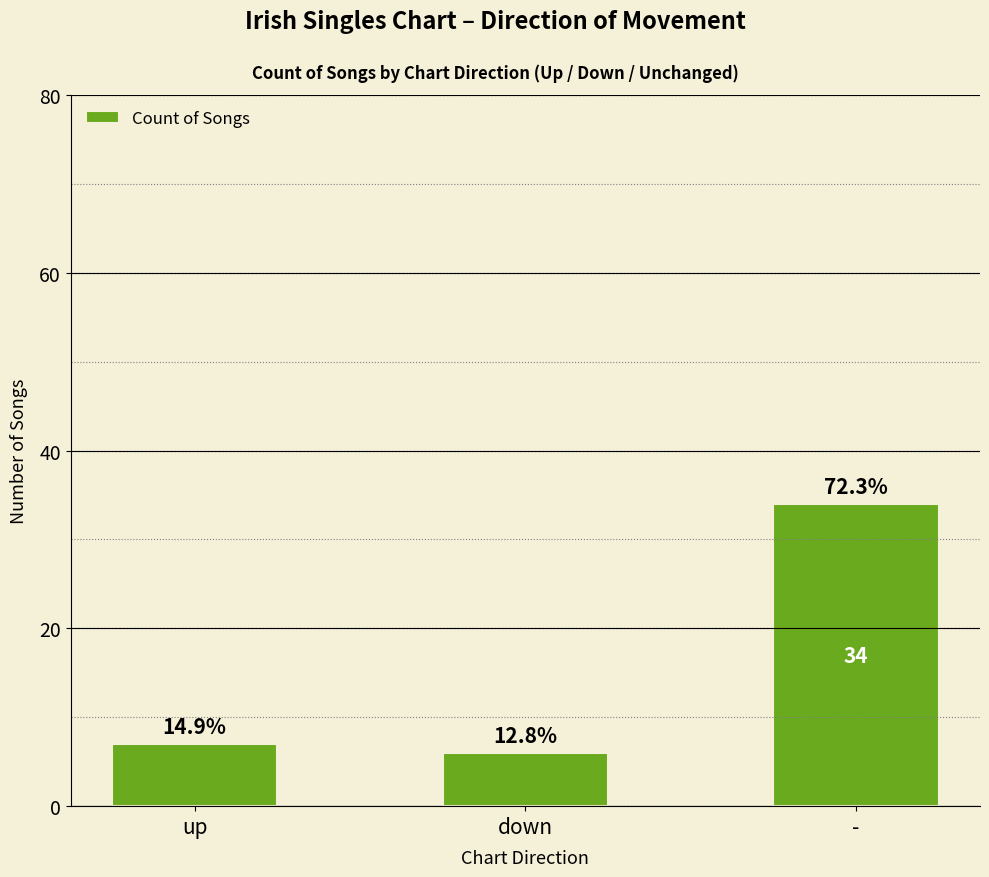

Between - and up, which is larger?

-